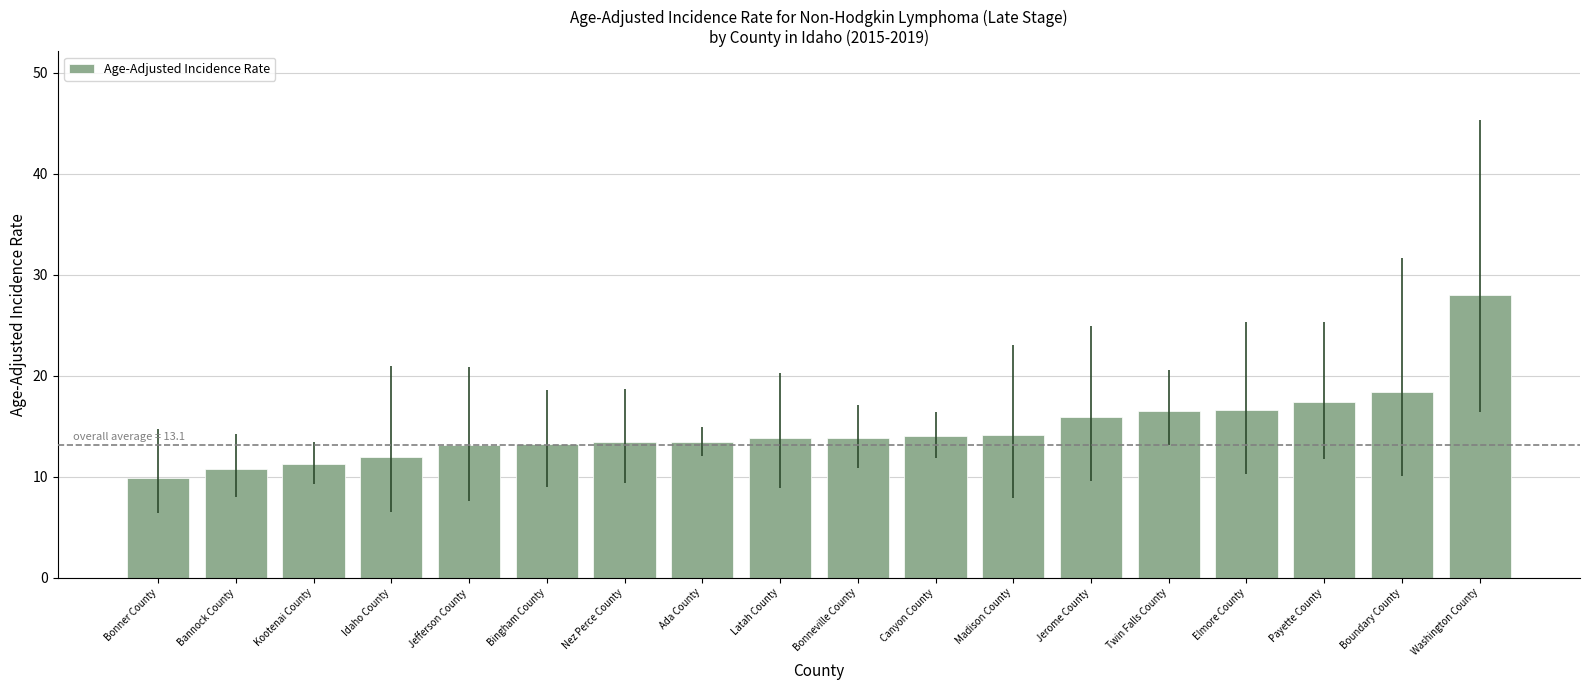

The value at Bannock County is 14.8. True or false?

False